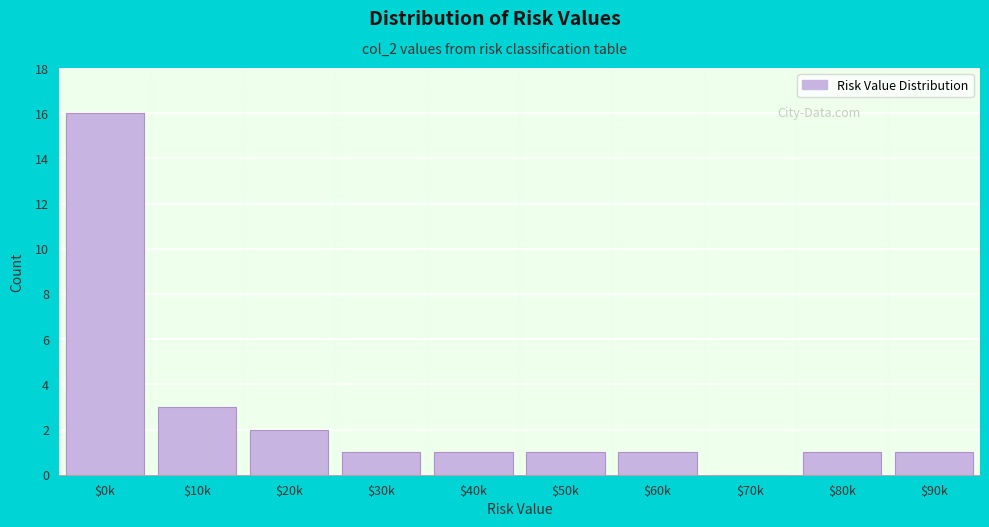

What is the sum of all values?

27